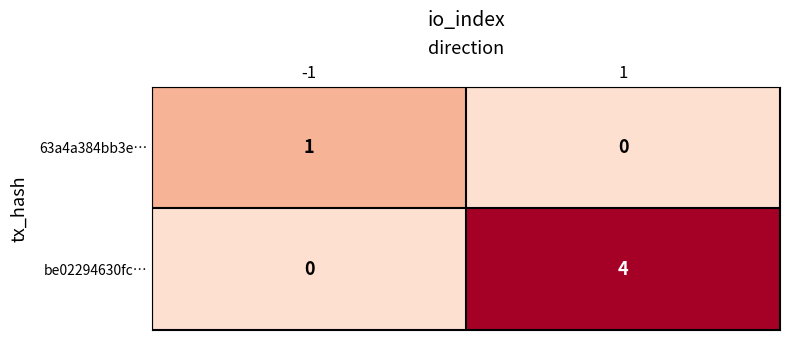

What is the difference between the maximum and minimum values in the be02294630fc… series?

4